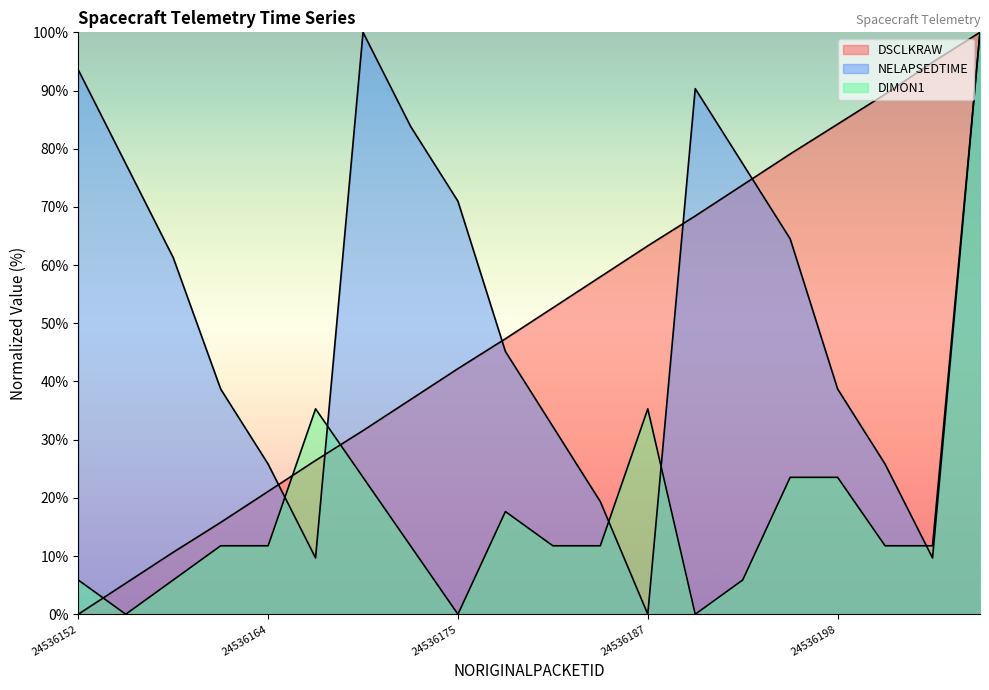

The NELAPSEDTIME series shows 2.4 at 24536167. True or false?

False